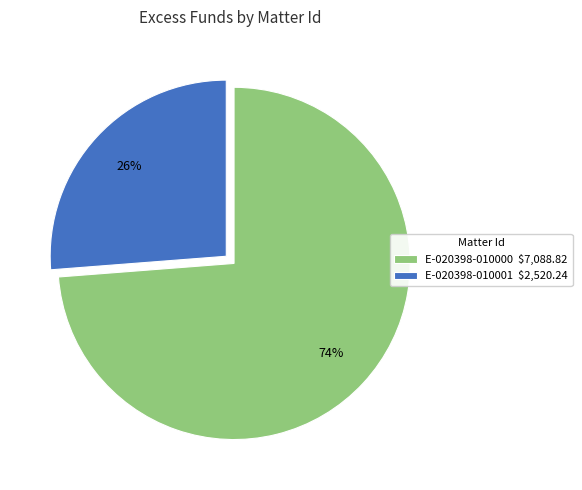

To the nearest percent, what is the average slice percentage?

50%